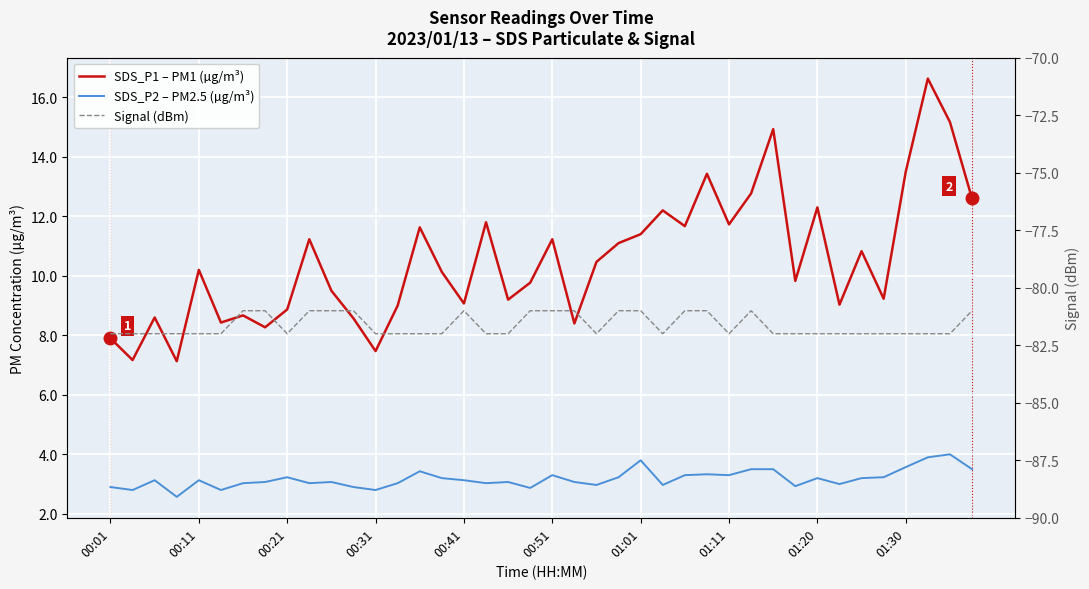

True or false: SDS_P1 – PM1 (µg/m³) has more than 2 interior local peaks.

True